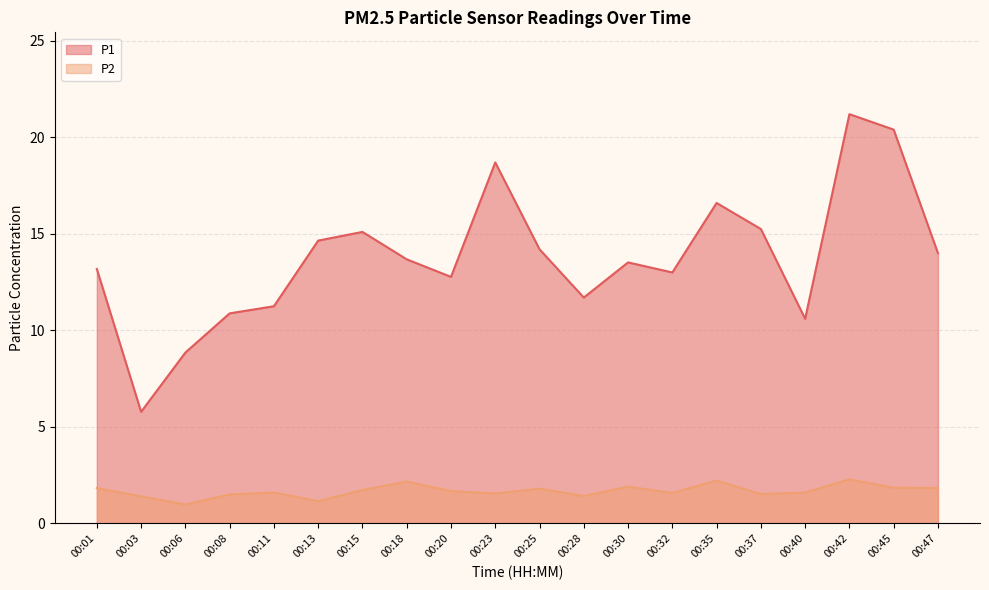

What is the difference between the maximum and minimum values in the P2 series?

1.3